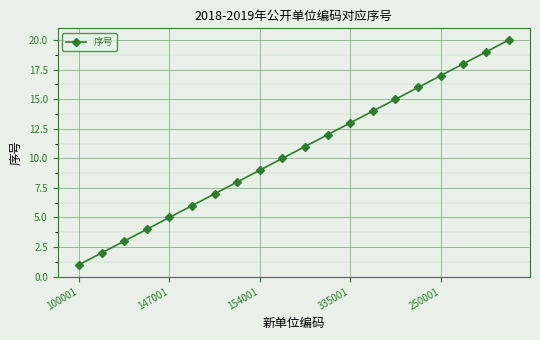

True or false: the data has more than 0 interior local peaks.

False